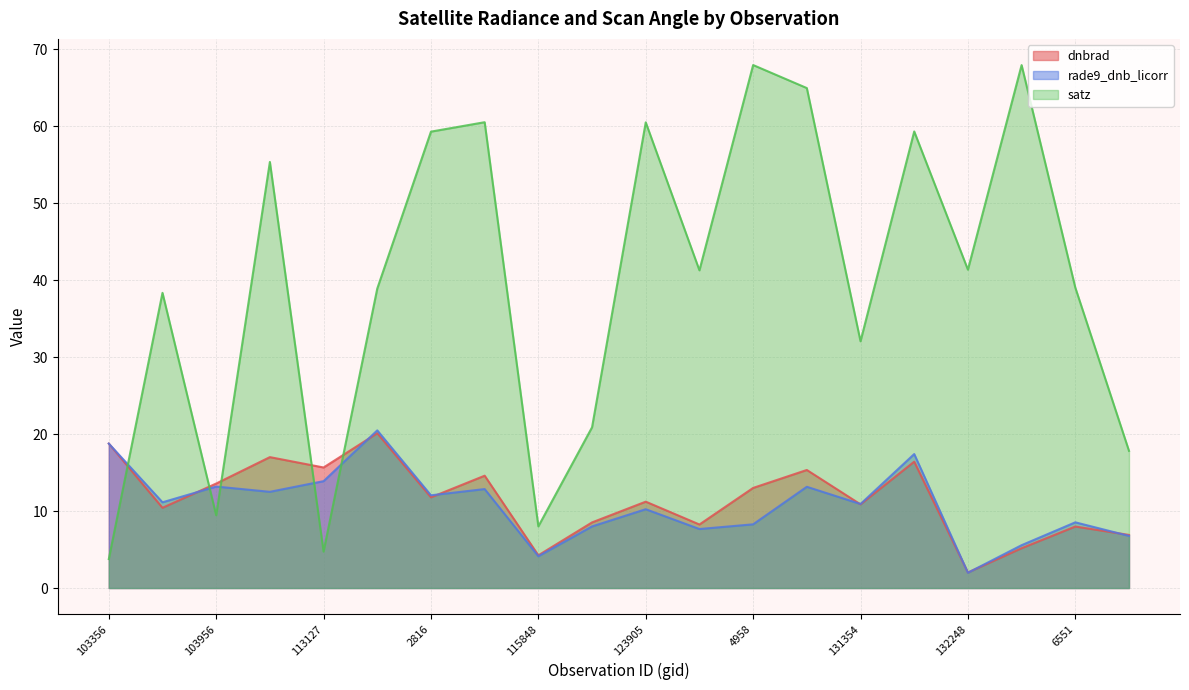

At which category does dnbrad reach its first local valley?

854